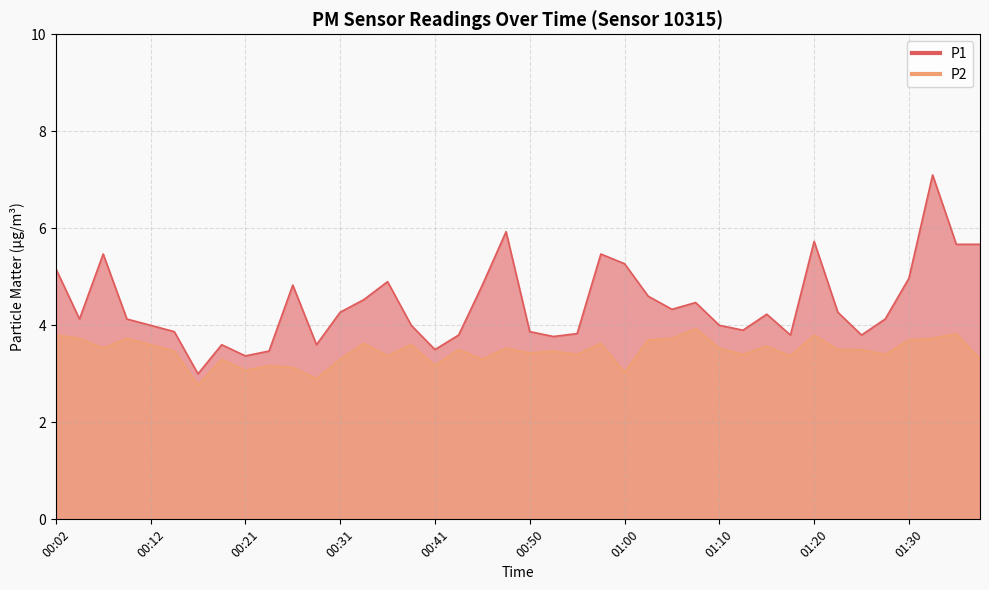

How many categories are shown in the chart?

40